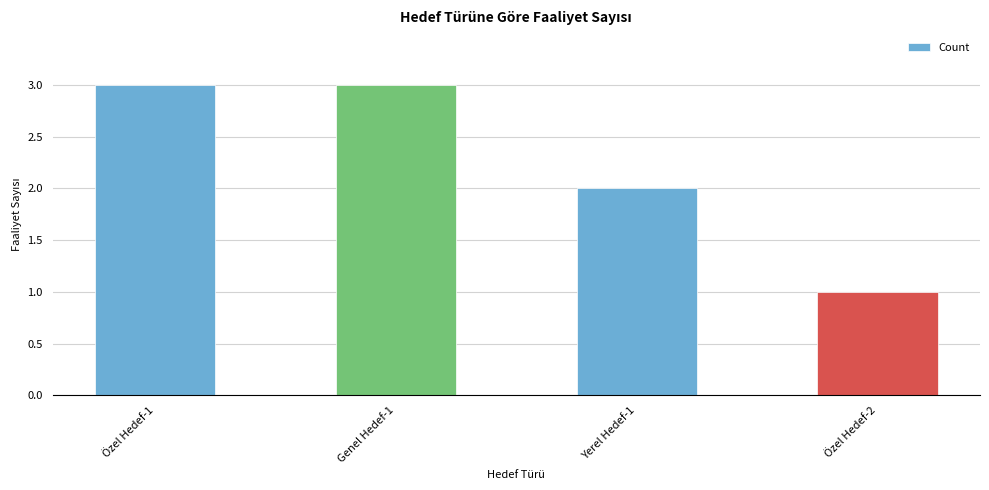

How many values are below 3?

2